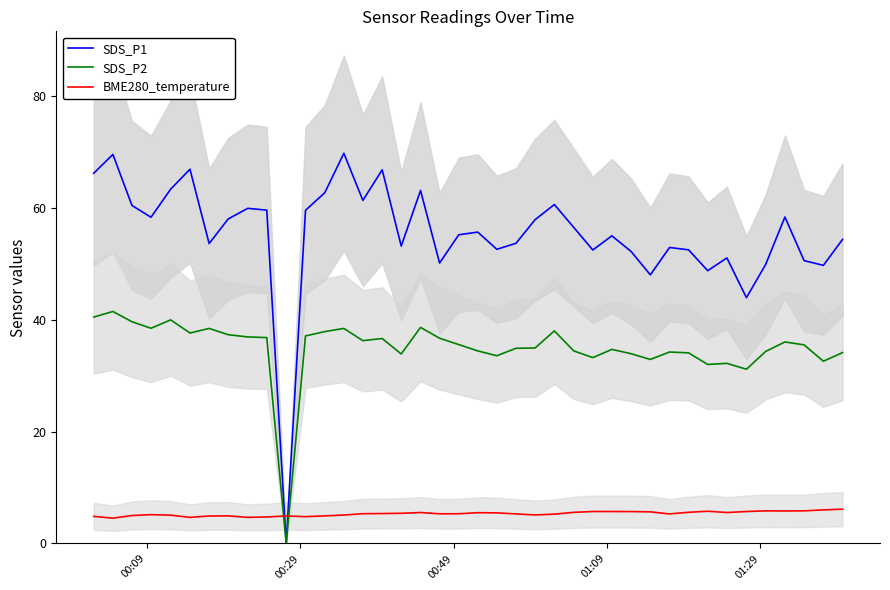

What is the value of the SDS_P1 point at the 2nd from the left?

69.6